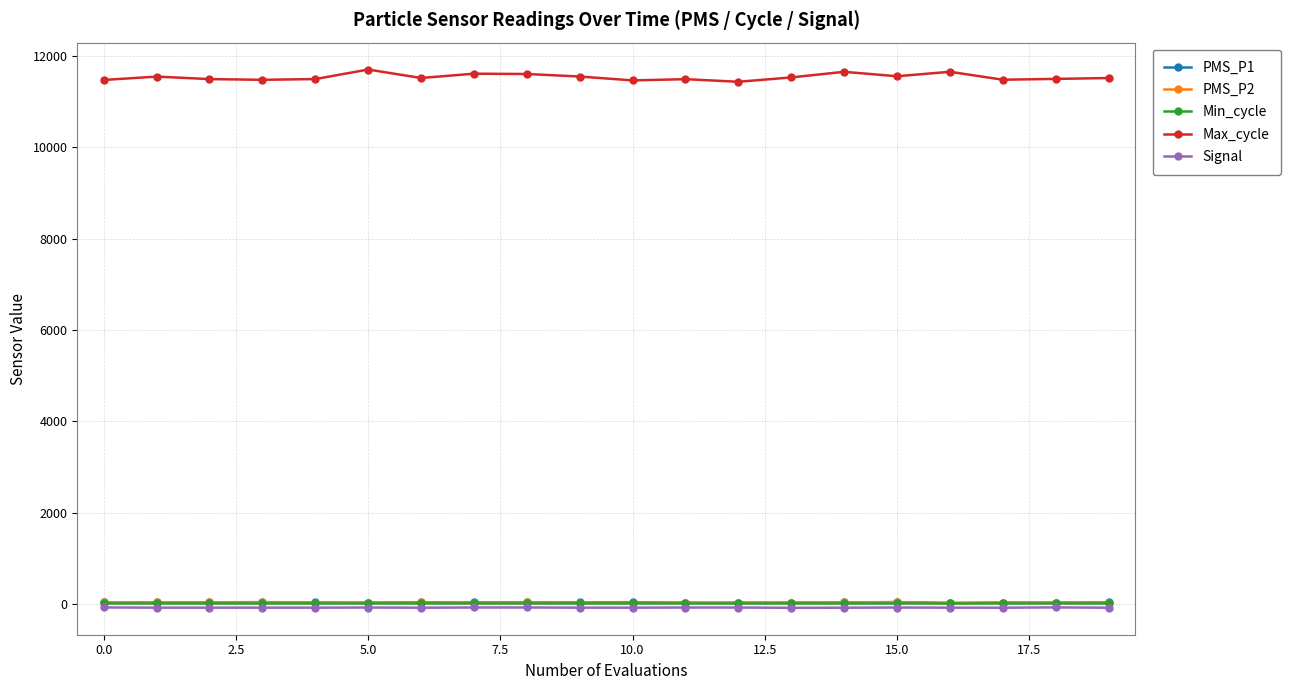

Which series has the largest total across all categories?

Max_cycle